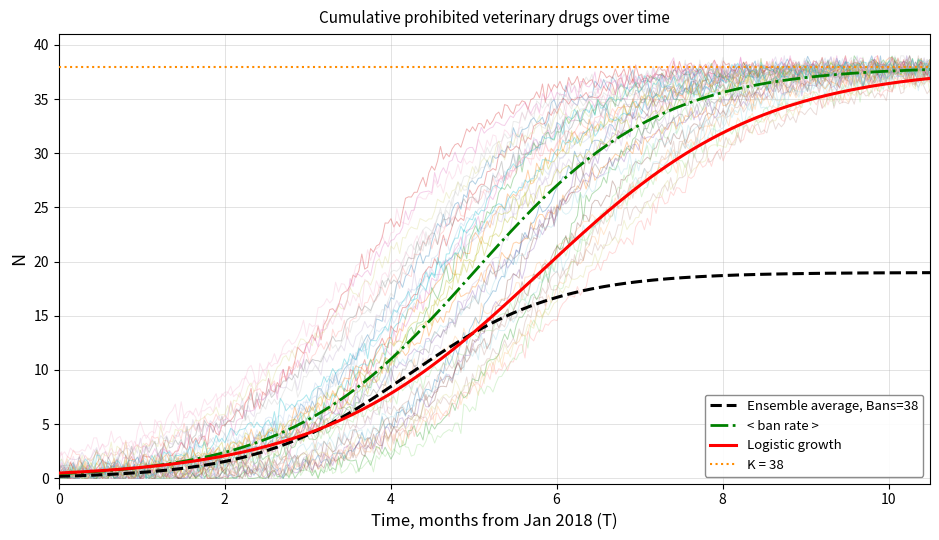

What is the highest value of the < ban rate > series?

37.7